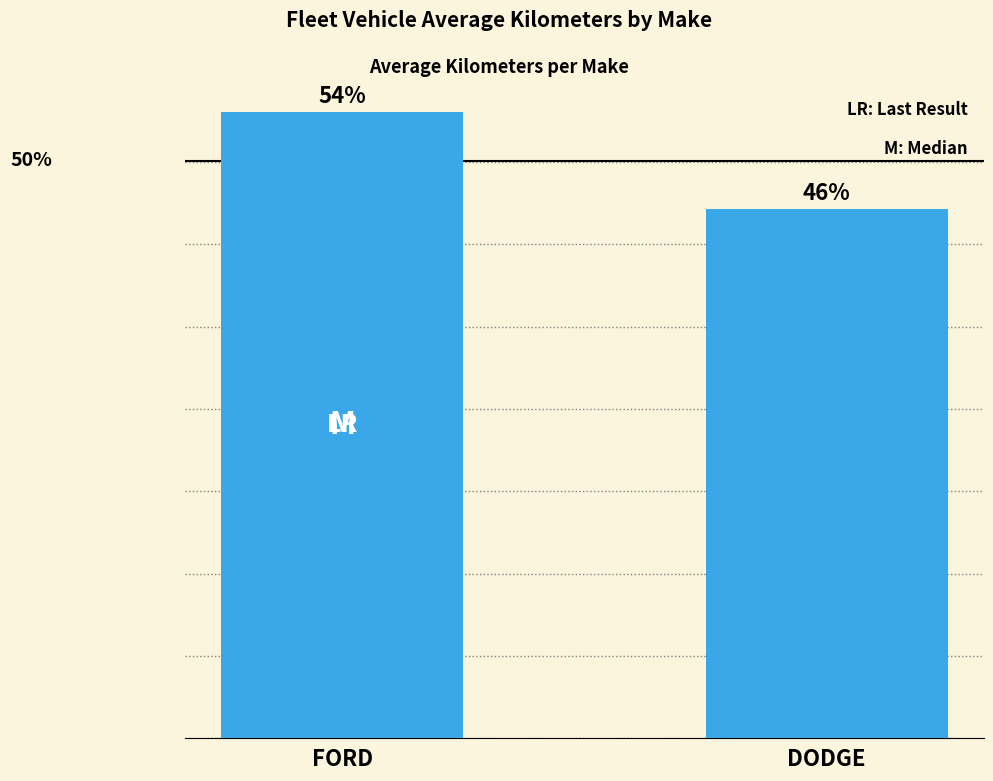

Does the chart contain any negative values?

No